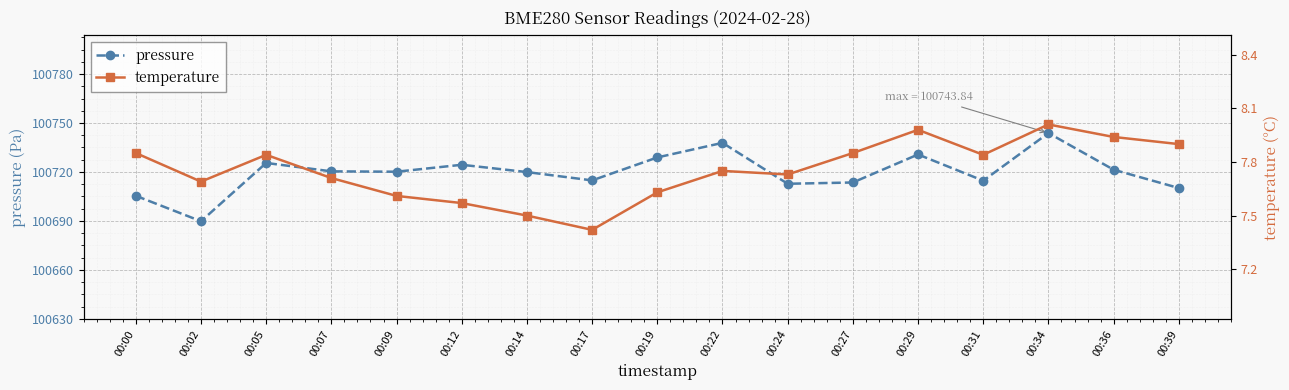

At which category does temperature reach its first local peak?

00:05